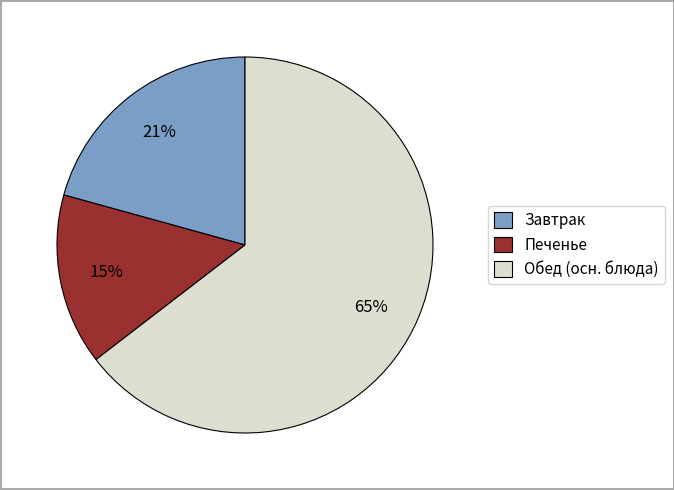

To the nearest percent, what is the average slice percentage?

33%